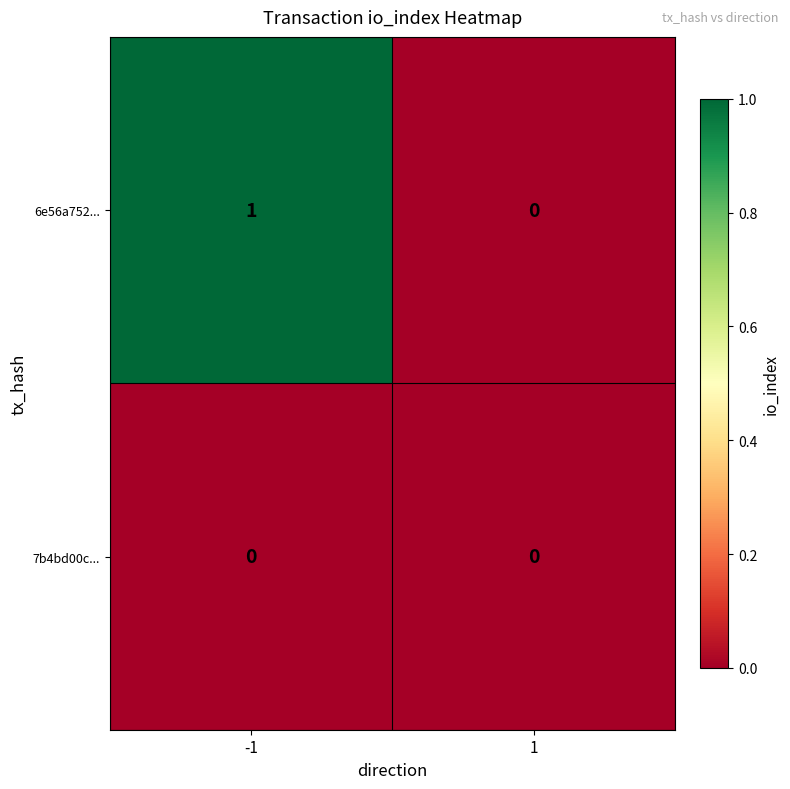

Which series has the largest total across all categories?

6e56a752...